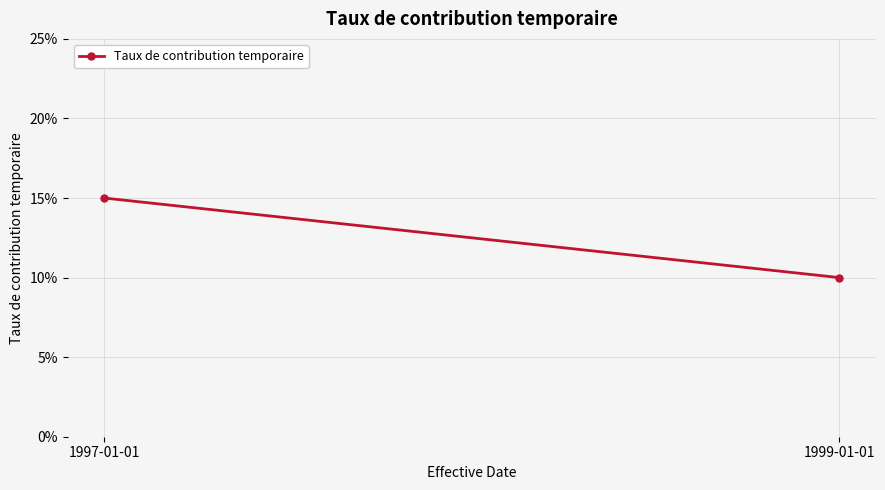

Rank the categories by value from highest to lowest.

1997-01-01, 1999-01-01